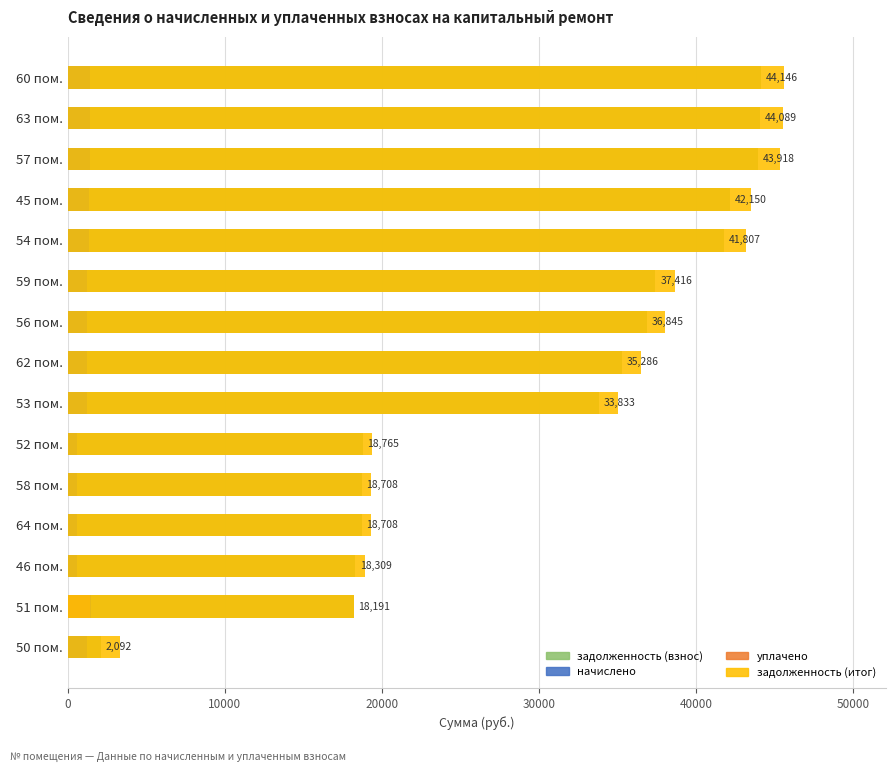

Which series has the largest range (max minus min)?

задолженность (итог)